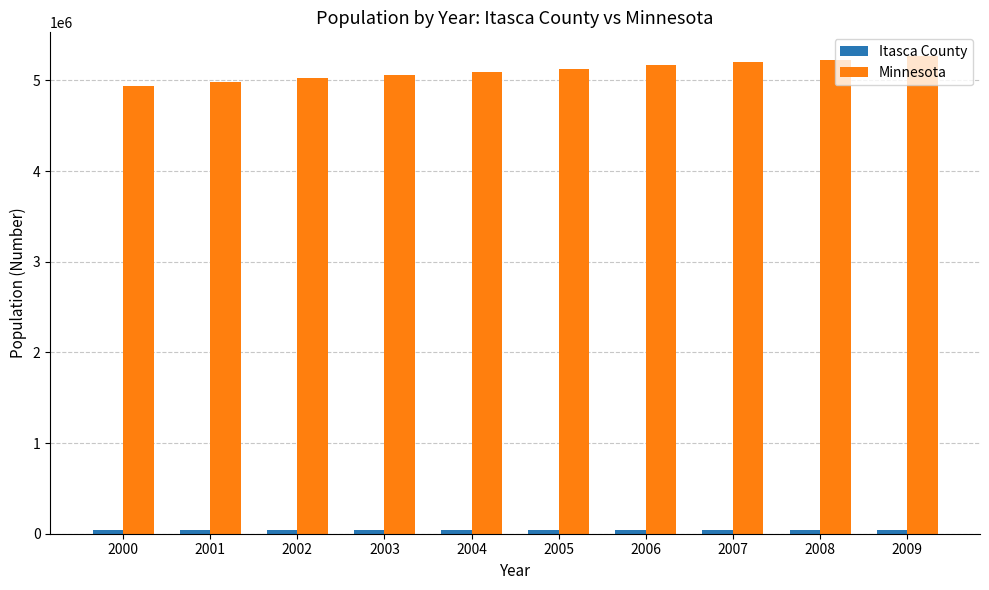

What is the difference between the maximum and minimum values in the Minnesota series?

331939